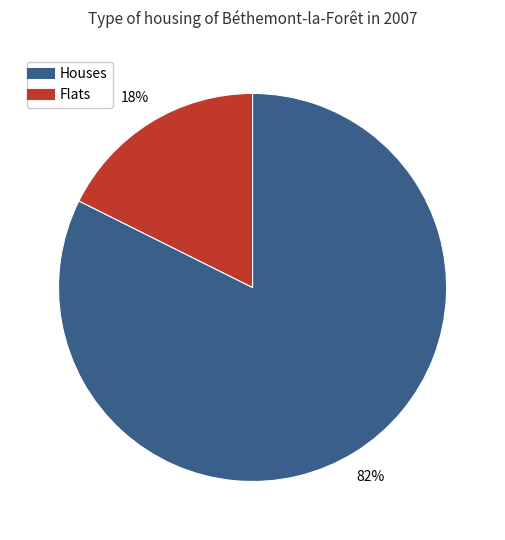

Does any single category account for the majority?

Yes